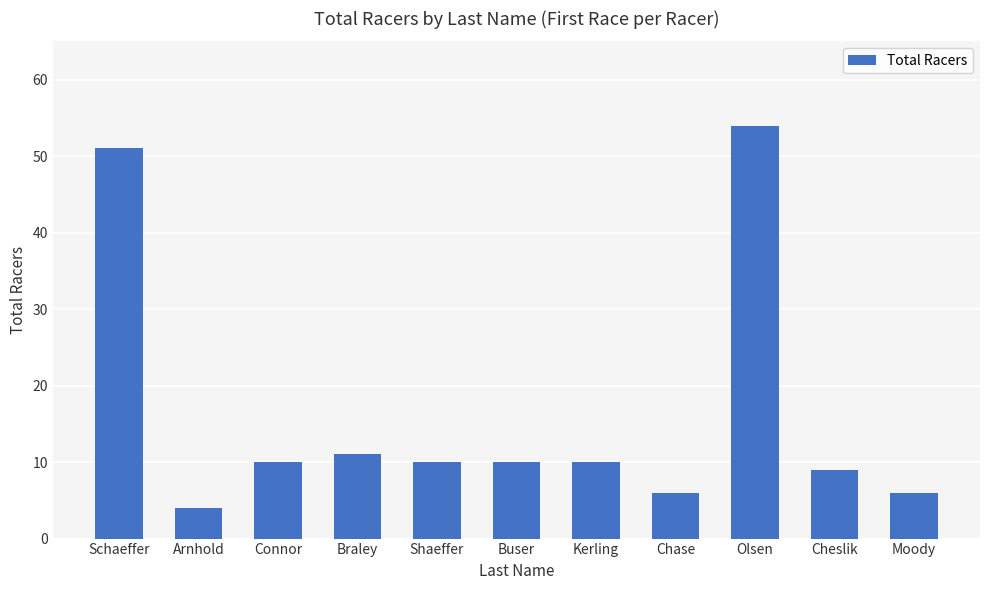

Reading right to left, extract all data points from this chart.

Moody=6	Cheslik=9	Olsen=54	Chase=6	Kerling=10	Buser=10	Shaeffer=10	Braley=11	Connor=10	Arnhold=4	Schaeffer=51